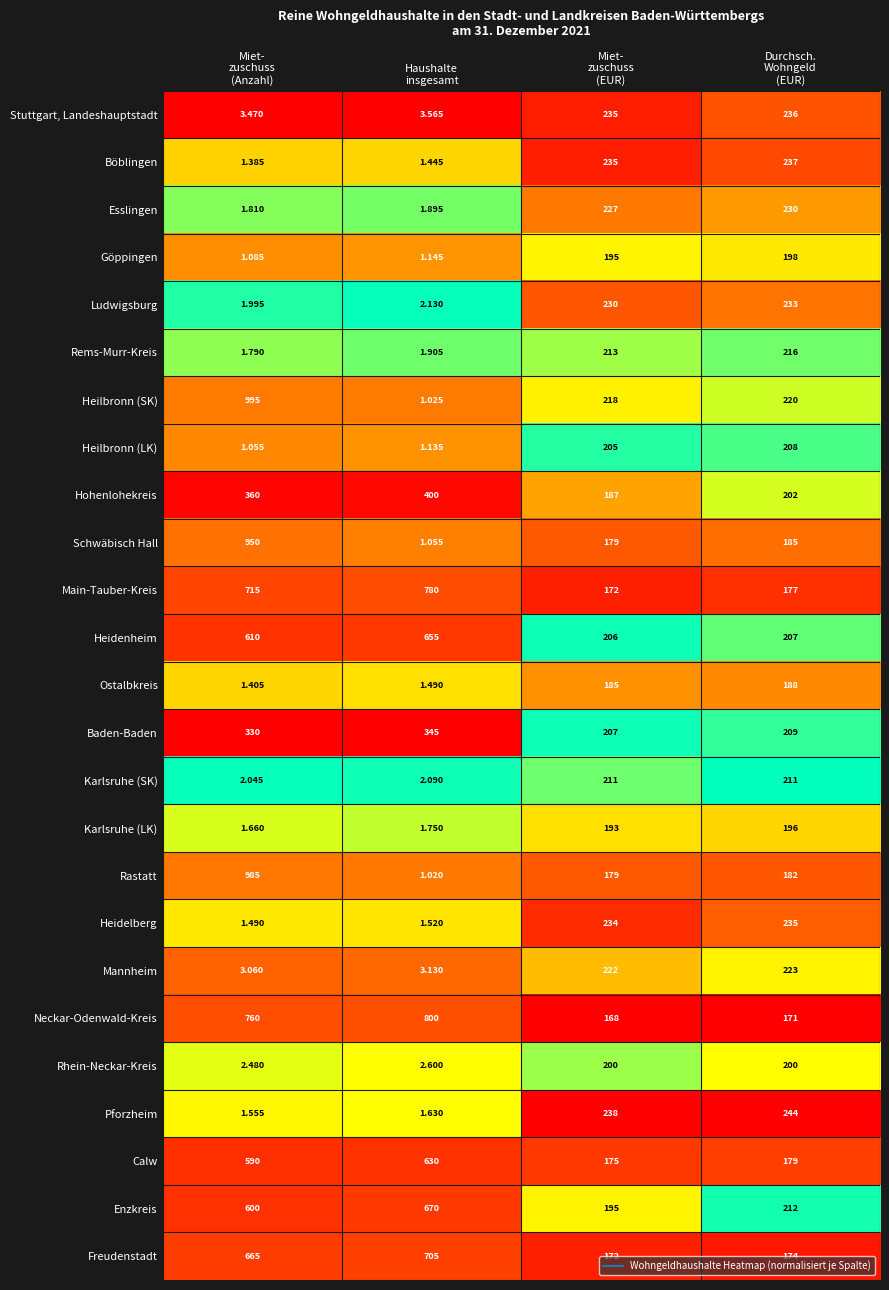

Which series has the largest total across all categories?

Neckar-Odenwald-Kreis